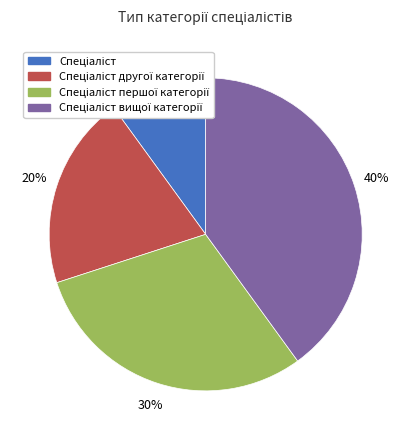

To the nearest percent, what is the average slice percentage?

25%